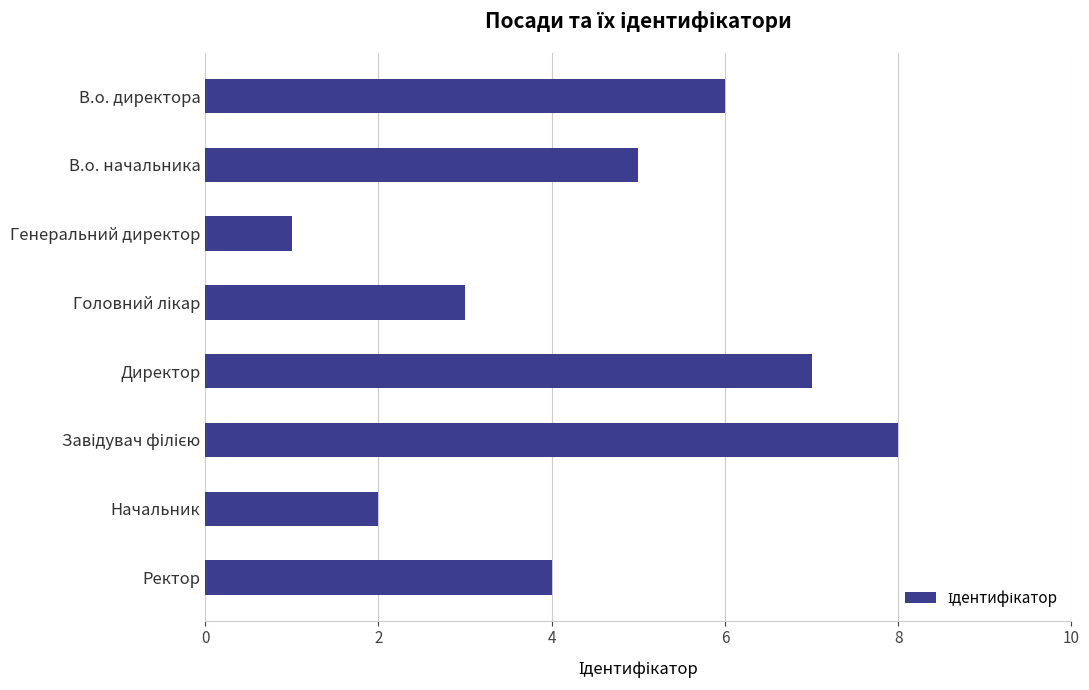

What is the sum of all values?

36